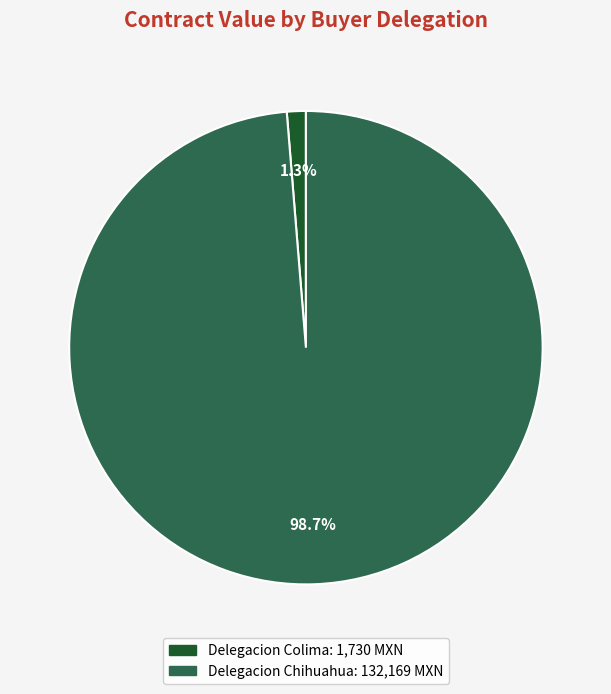

Is there a majority slice in this chart?

Yes